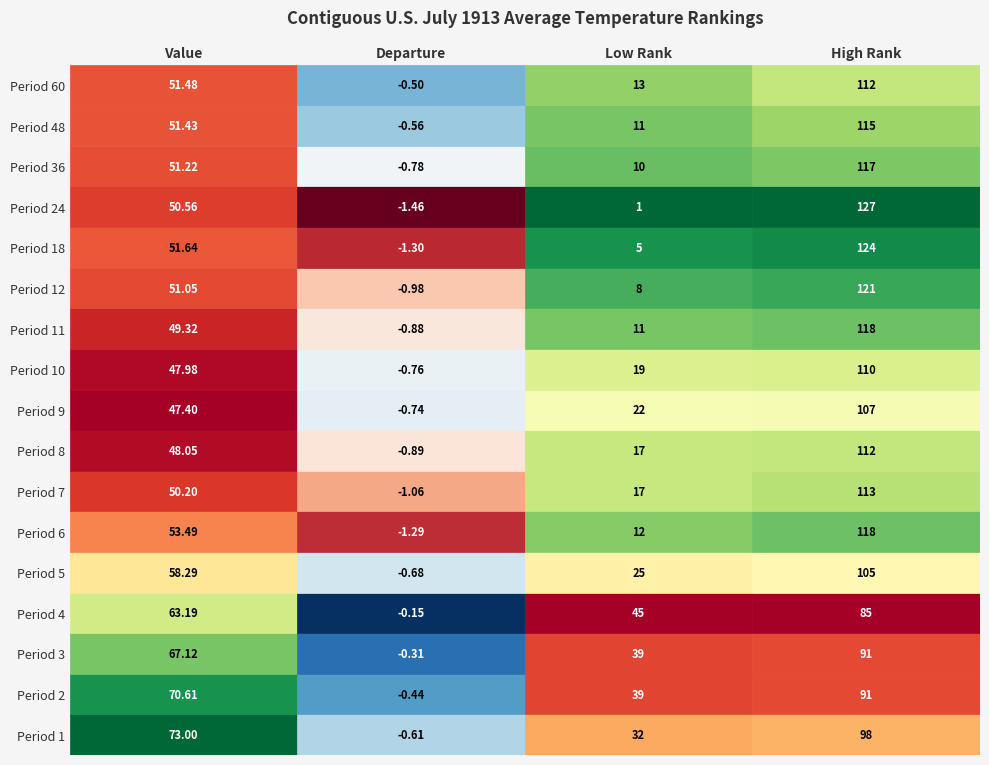

What is the spread (max minus min) of values at 0?

25.6